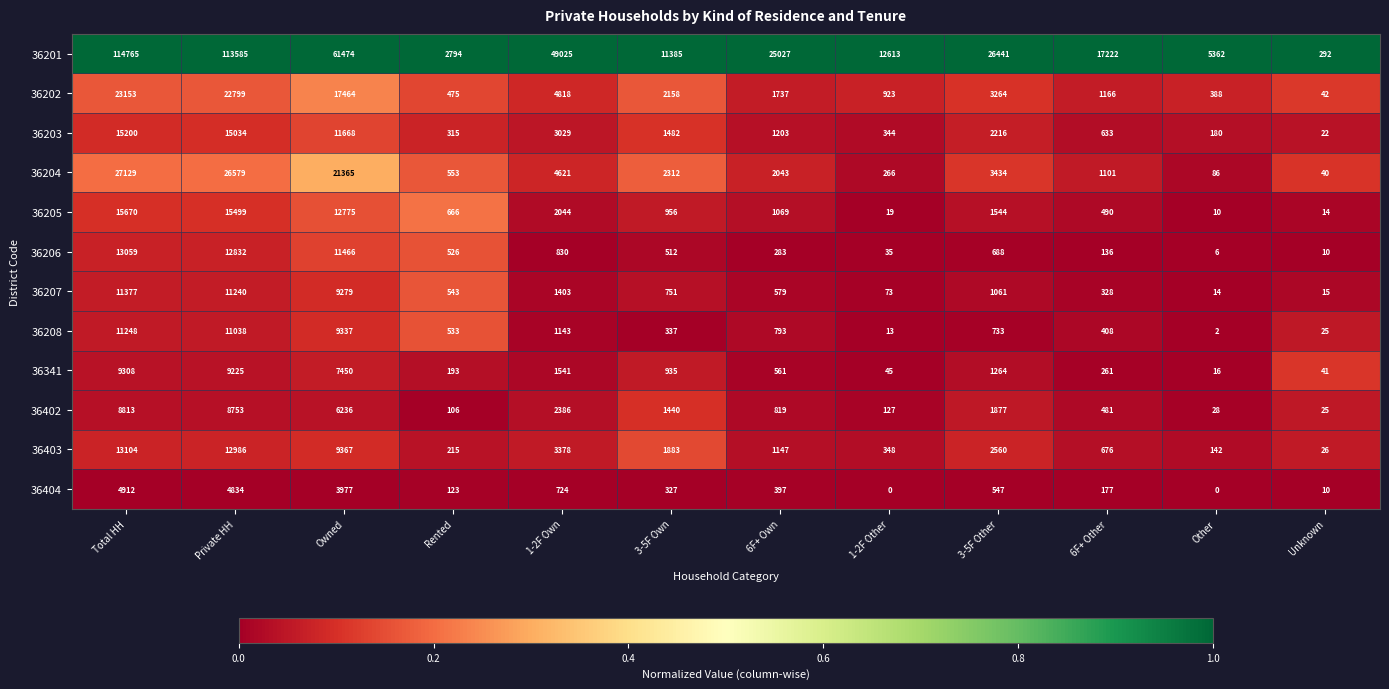

What is the difference between the maximum and second lowest values in the 36402 series?

8785